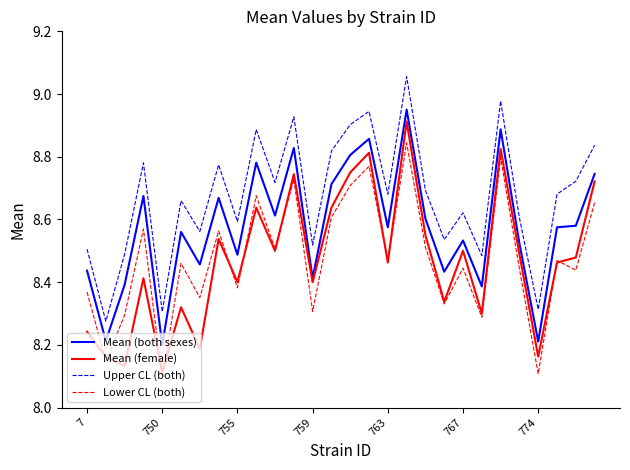

Which series has the largest total across all categories?

Upper CL (both)